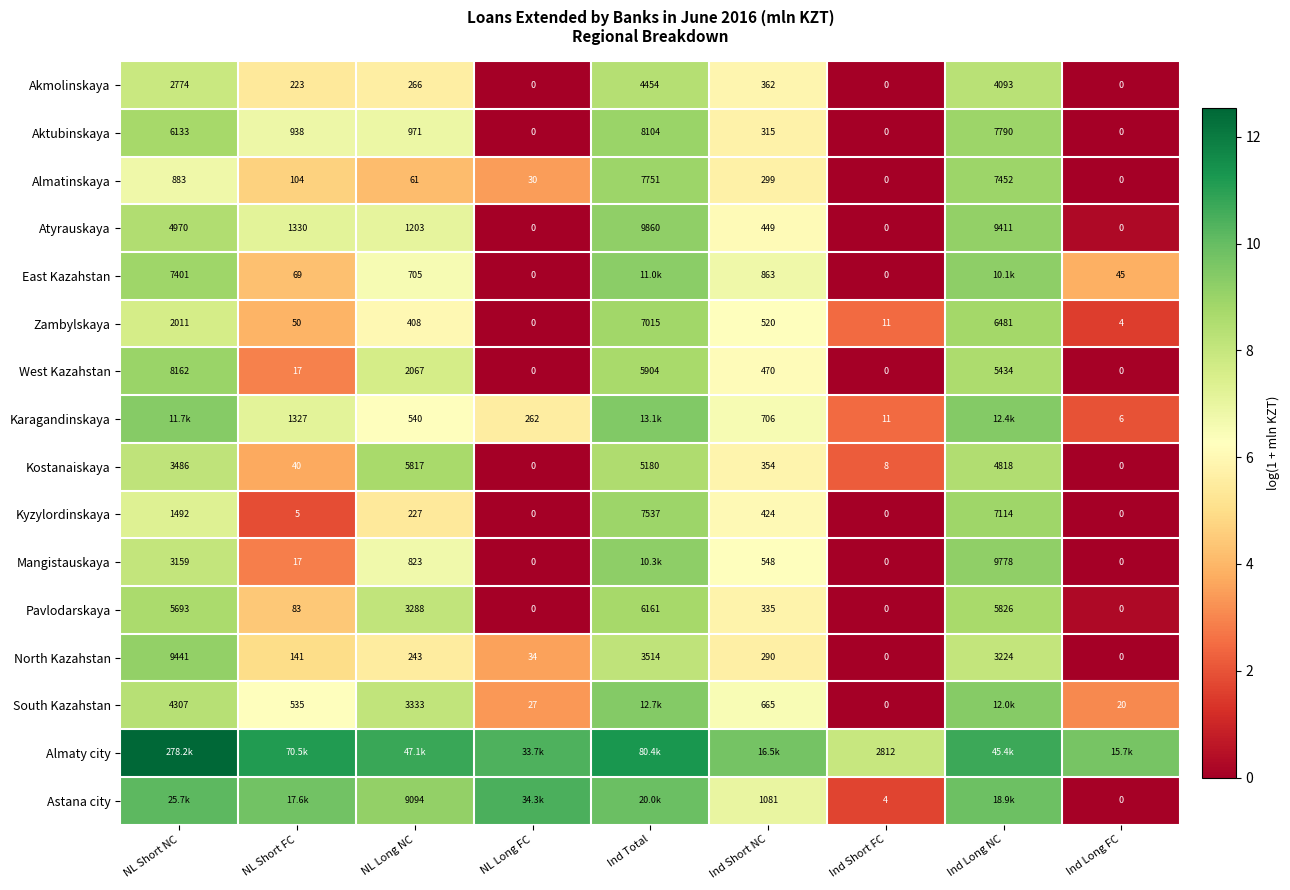

How many values in Akmolinskaya are above zero?

6